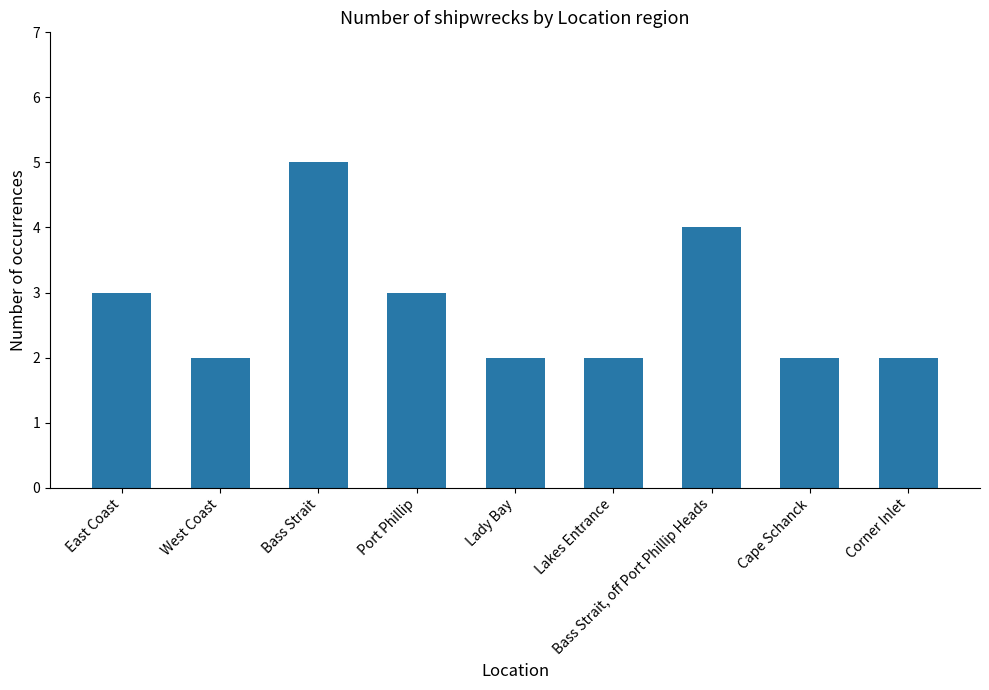

What is the minimum value shown in the chart?

2